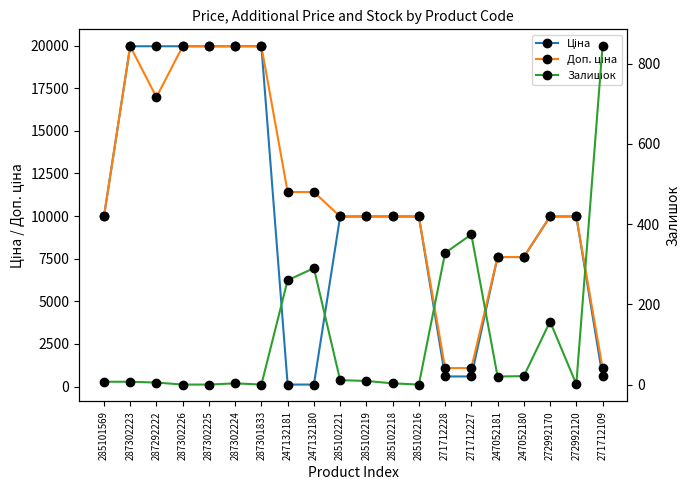

How many lines are shown in the chart?

3